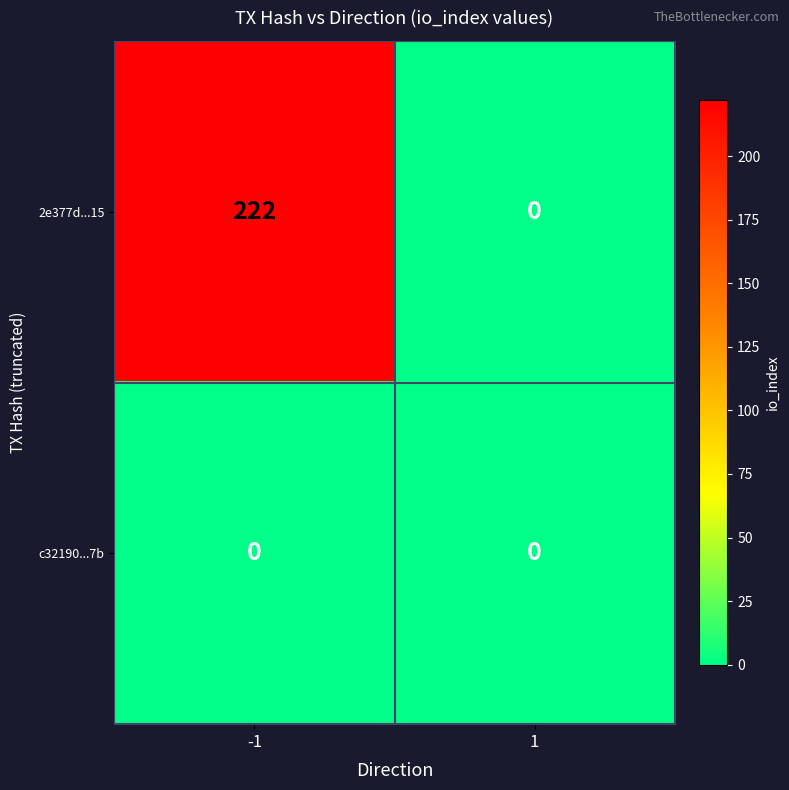

Is the value of c32190...7b at 1 greater than the value of 2e377d...15 at -1?

No